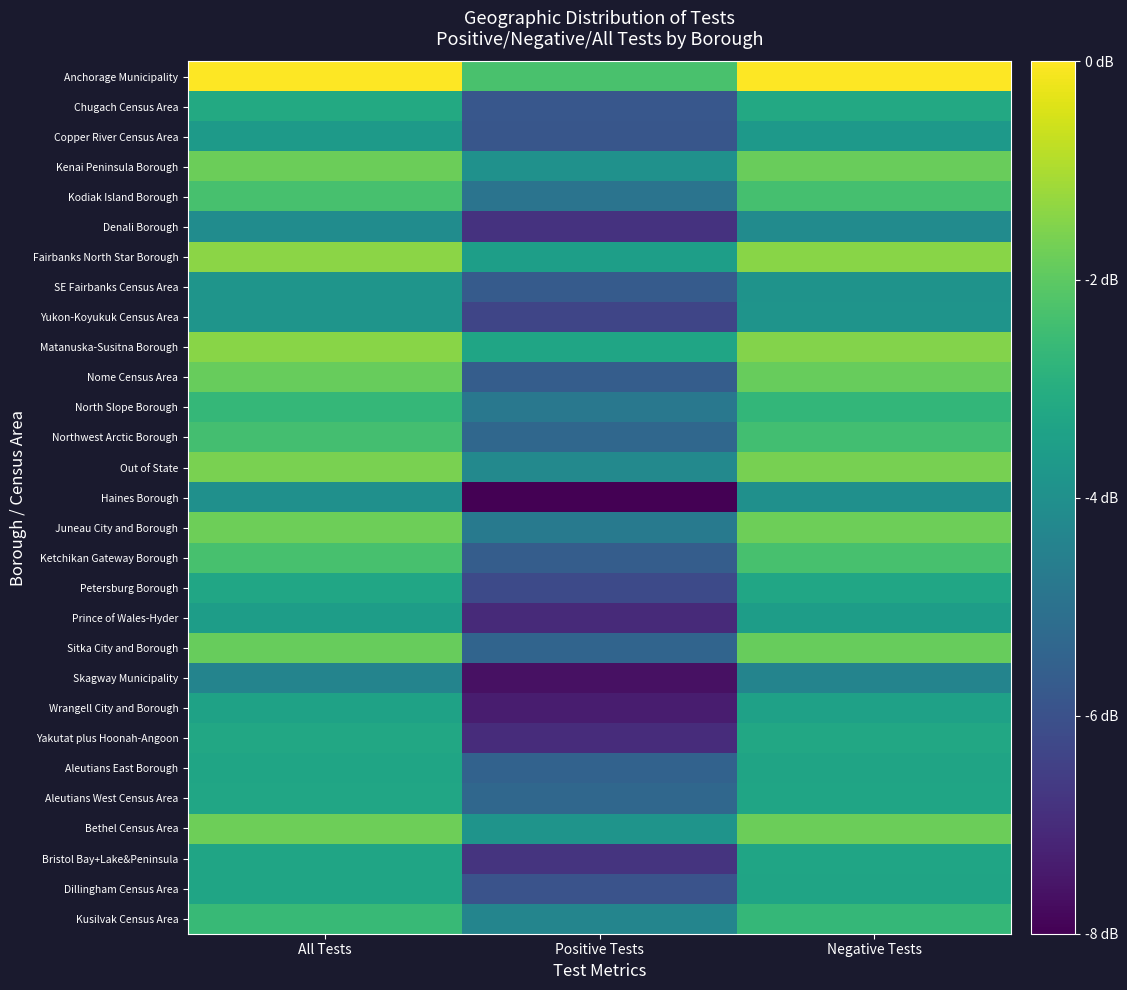

What is the minimum value shown in the chart?

2.5